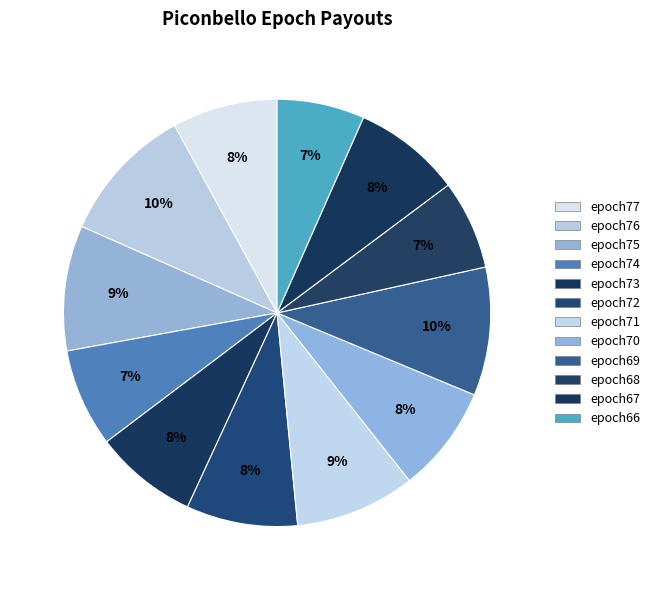

True or false: epoch70 accounts for 17% of the total.

False